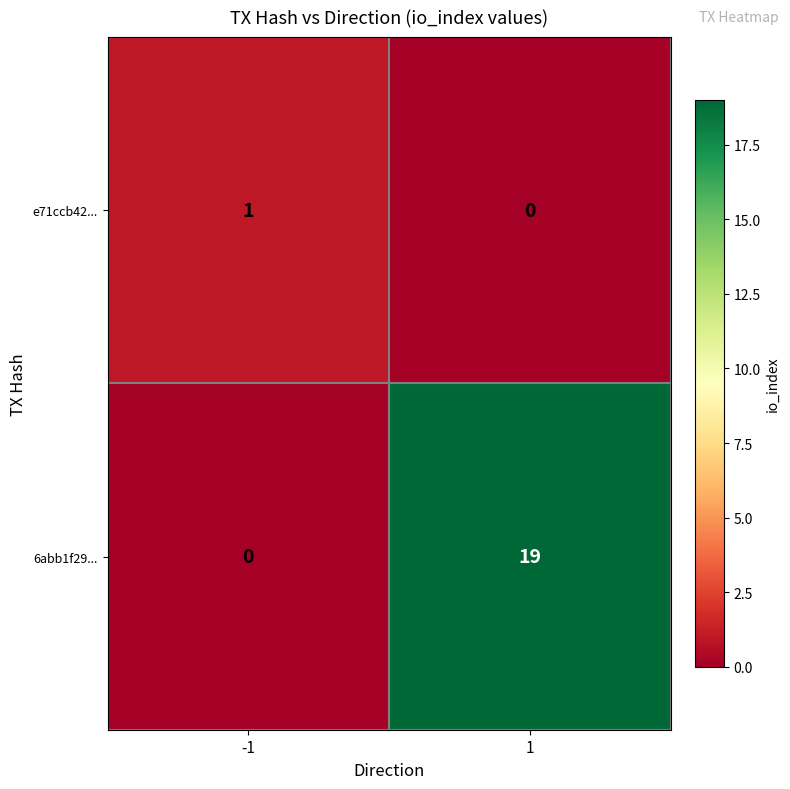

What is the greatest value displayed?

19